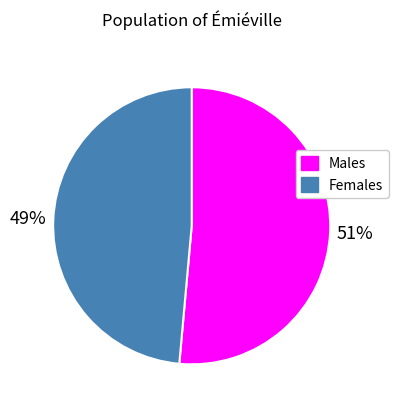

Is there a majority slice in this chart?

Yes